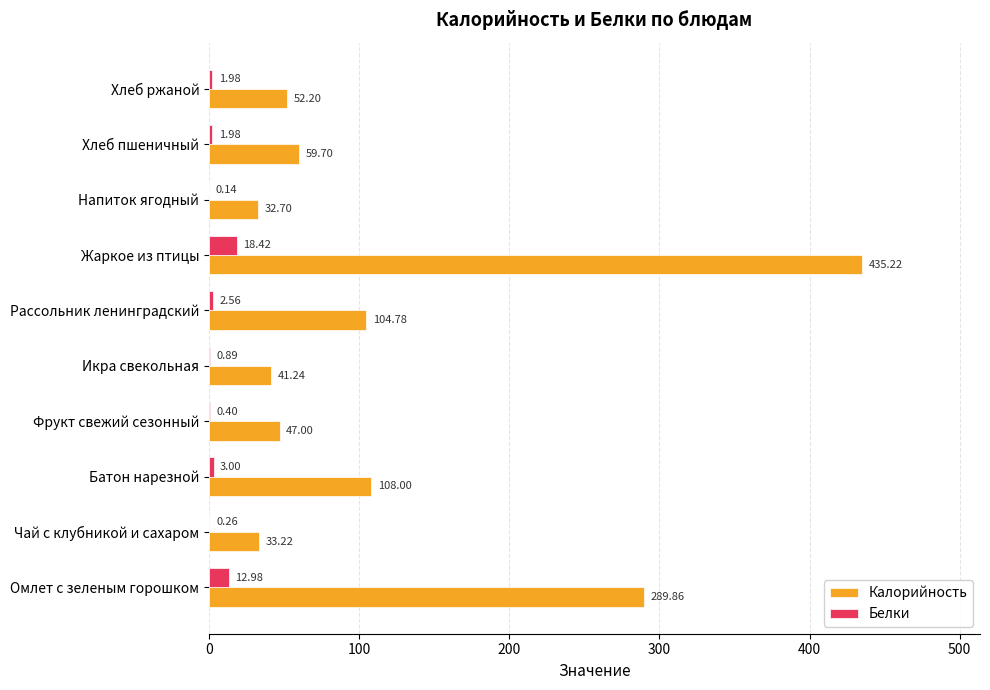

At which category is the sum across all series the highest?

Жаркое из птицы